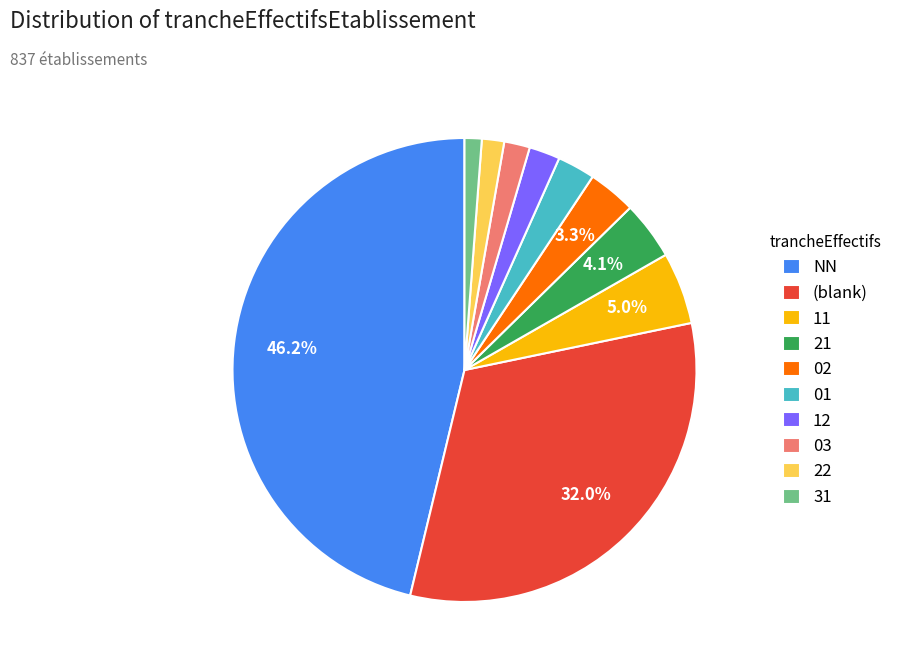

To the nearest percent, what is the combined percentage of 22 and 02?

5%